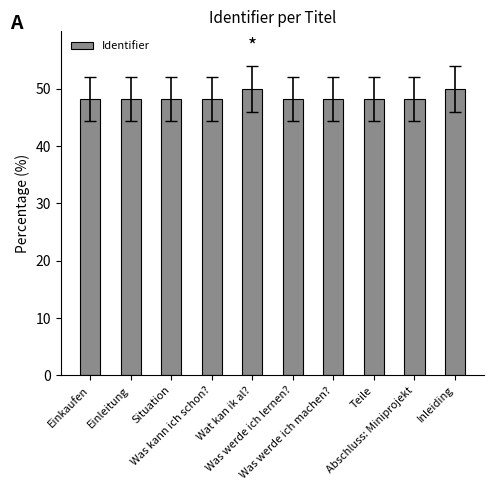

Are the bars grouped side by side (vs. stacked)?

No